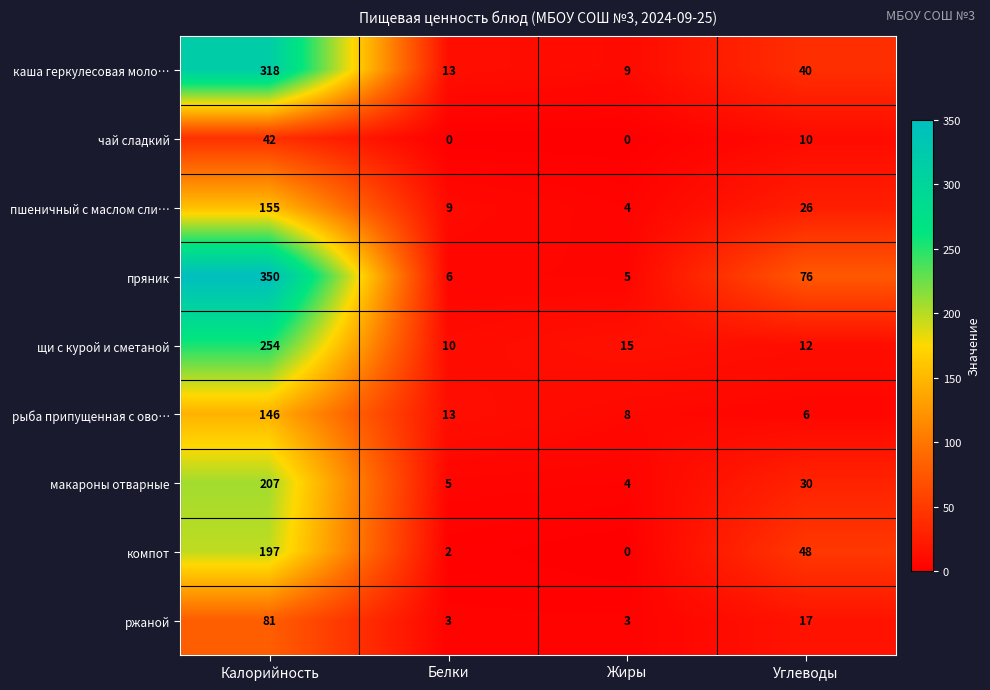

True or false: компот has a value of 197 at Калорийность.

True